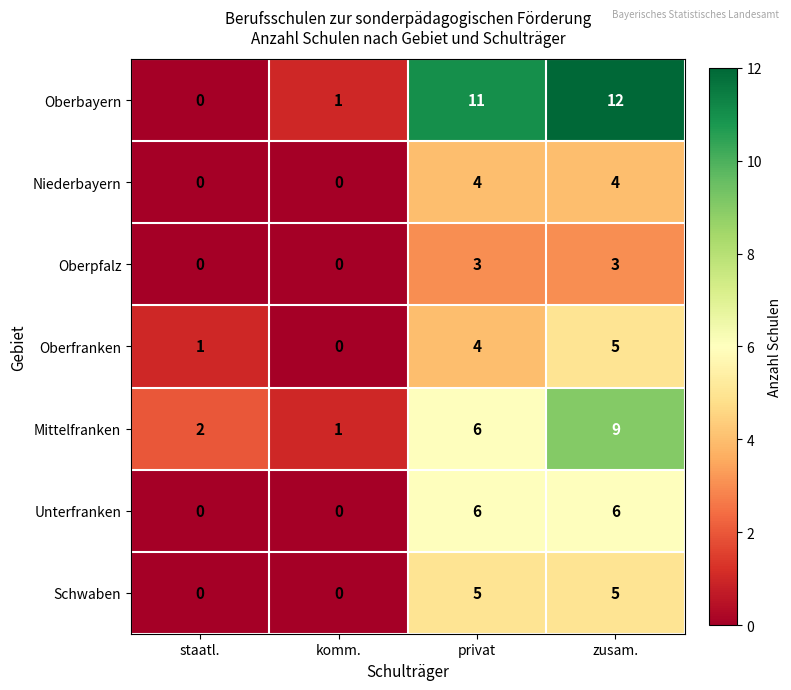

What is the total value across all series at komm.?

2